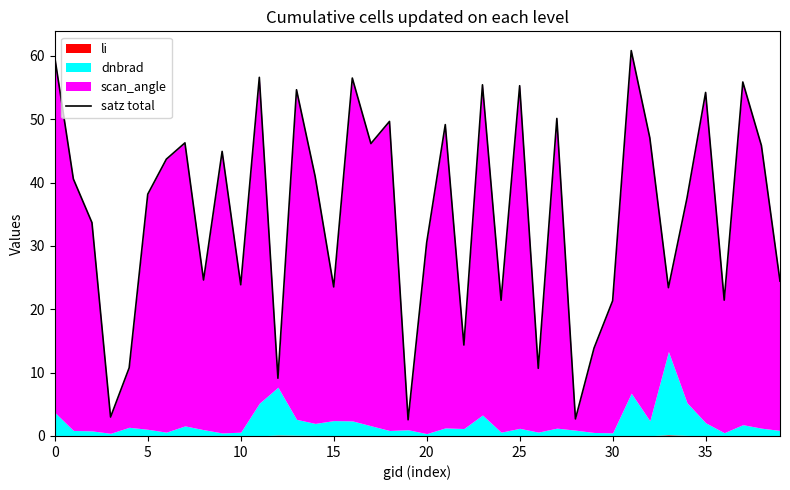

At which category does the chart reach its minimum across all series?

19